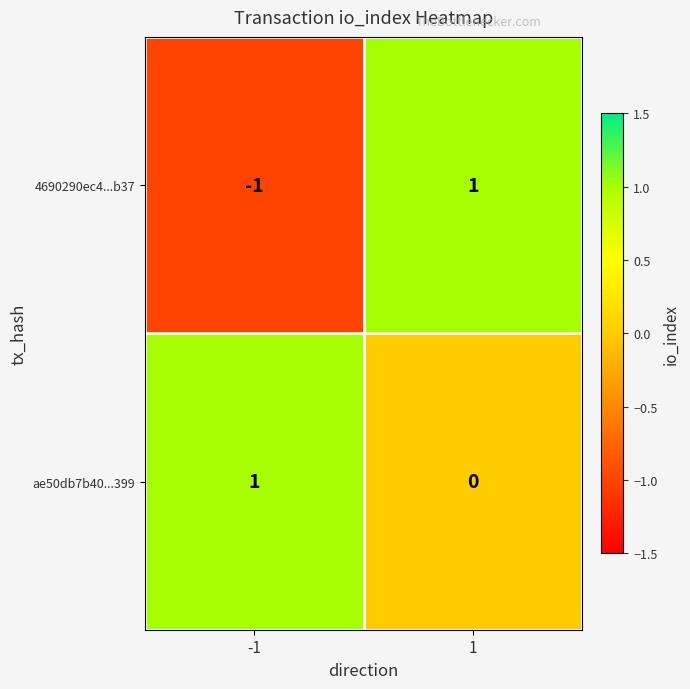

List the labels in order of 4690290ec4...b37 value, smallest first.

-1, 1